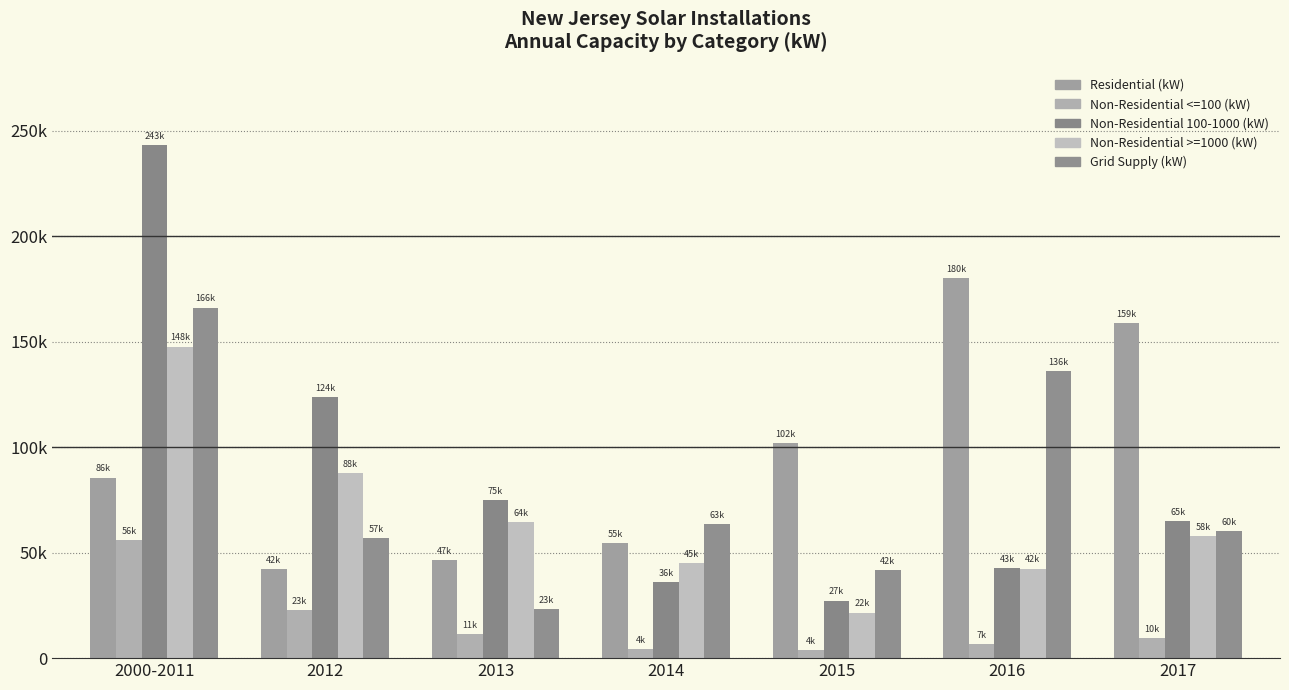

Reading left to right, what are all the values shown in this chart?

Residential (kW): 85606.7	42078.3	46548.6	54715.2	101878.8	180164.2	158942.4
Non-Residential <=100 (kW): 56014.7	22885.8	11453.7	4343.2	3689.2	6519.3	9656.4
Non-Residential 100-1000 (kW): 243408.3	123615.5	74992.5	36123.7	27254.1	42752.5	65123.5
Non-Residential >=1000 (kW): 147702.4	87882.4	64412.2	45163.0	21629.6	42479.7	57718.5
Grid Supply (kW): 166176.9	56793.8	23162.1	63370.6	41683.6	136223.3	60129.6